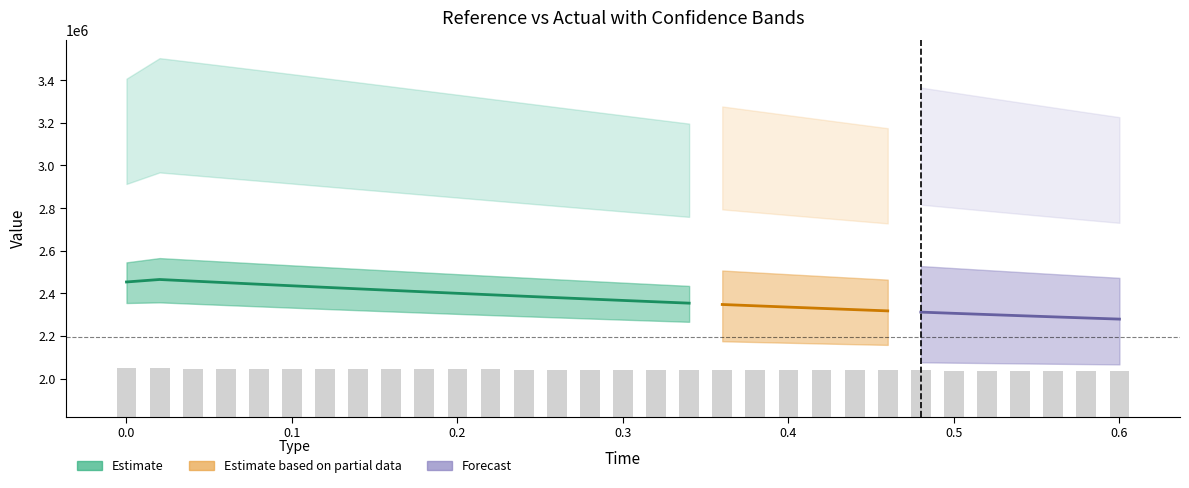

What is the difference between the reference values at 9 and 16?

28935.0